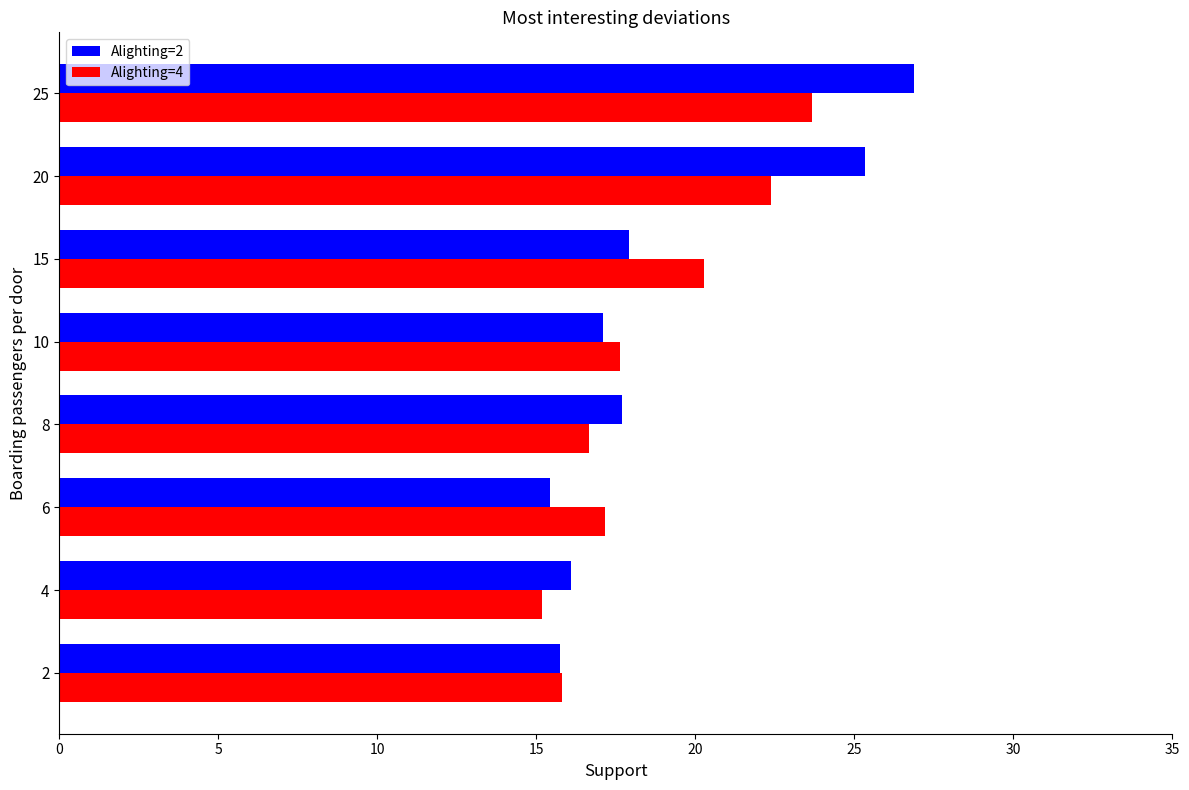

At which category is the sum across all series the highest?

25